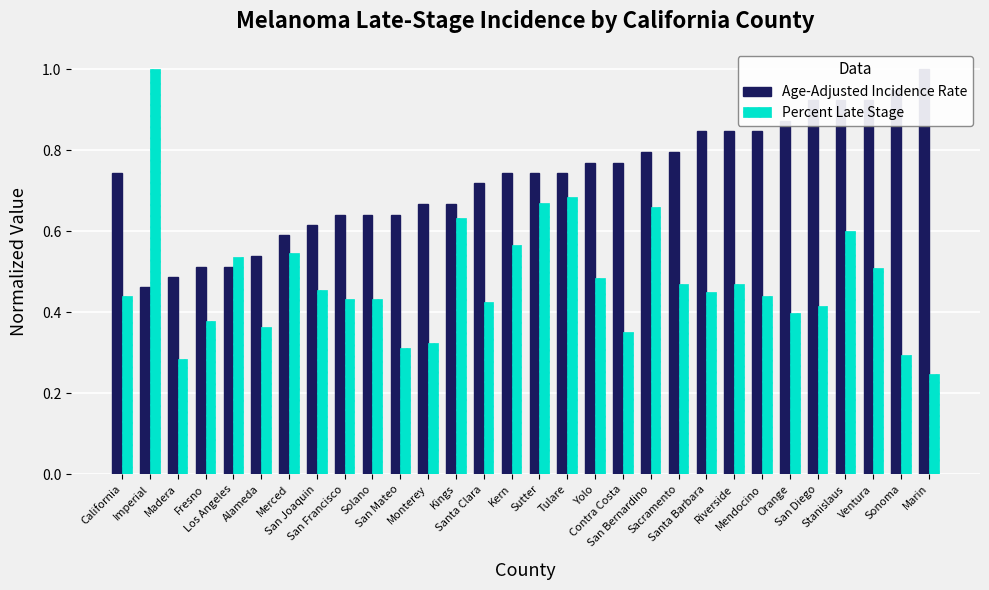

Rank the series by their average value, from highest to lowest.

Age-Adjusted Incidence Rate, Percent Late Stage